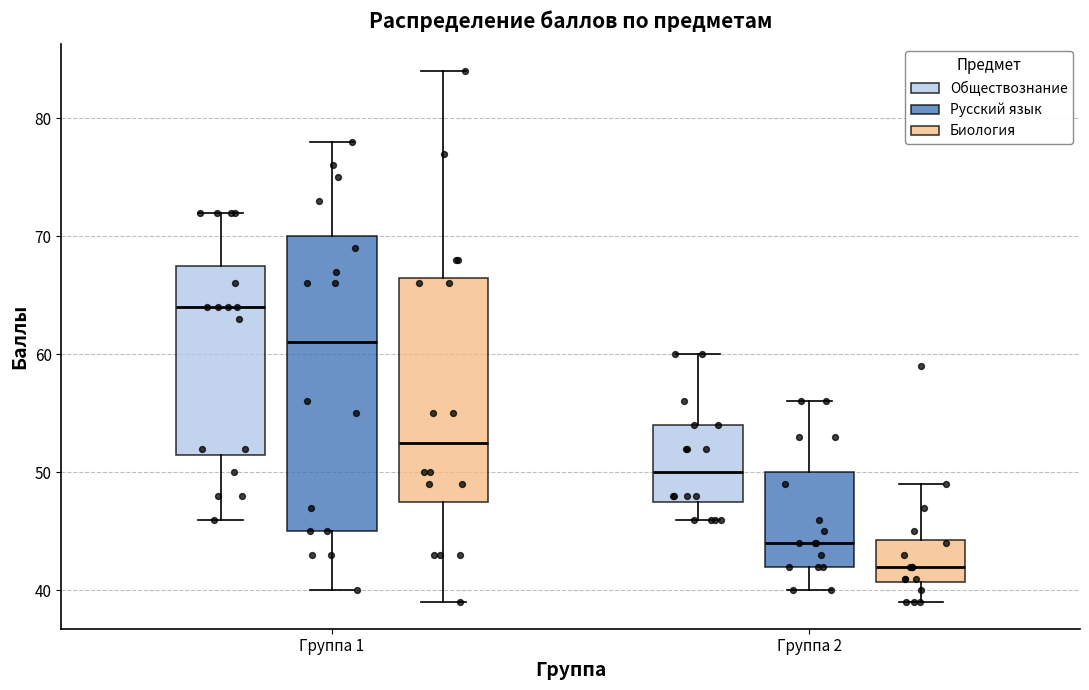

Reading left to right, read every box against the y-axis: the position of its median line, the range the box covers, and the ends of its whiskers. The values are not printed on the chart, so give them approximately, as read against the axis.

Группа 1 (Обществознание): median 64, box 52 to 68, whiskers 46 to 72
Группа 1 (Русский язык): median 61, box 45 to 70, whiskers 40 to 78
Группа 1 (Биология): median 53, box 48 to 67, whiskers 39 to 84
Группа 2 (Обществознание): median 50, box 48 to 54, whiskers 46 to 60
Группа 2 (Русский язык): median 44, box 42 to 50, whiskers 40 to 56
Группа 2 (Биология): median 42, box 41 to 44, whiskers 39 to 49